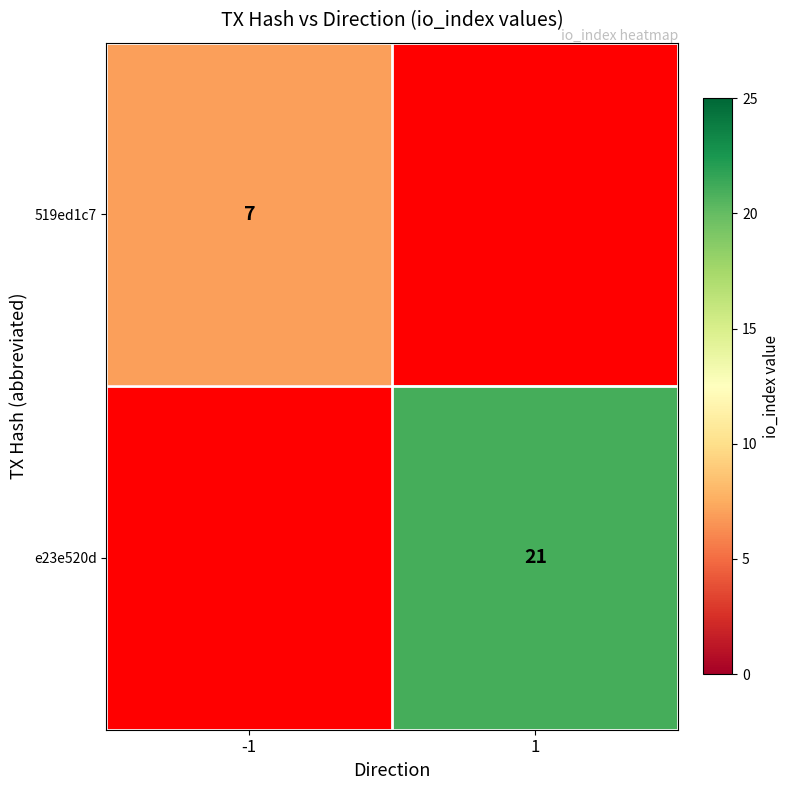

Is it true that 519ed1c7 equals 5 at -1?

False